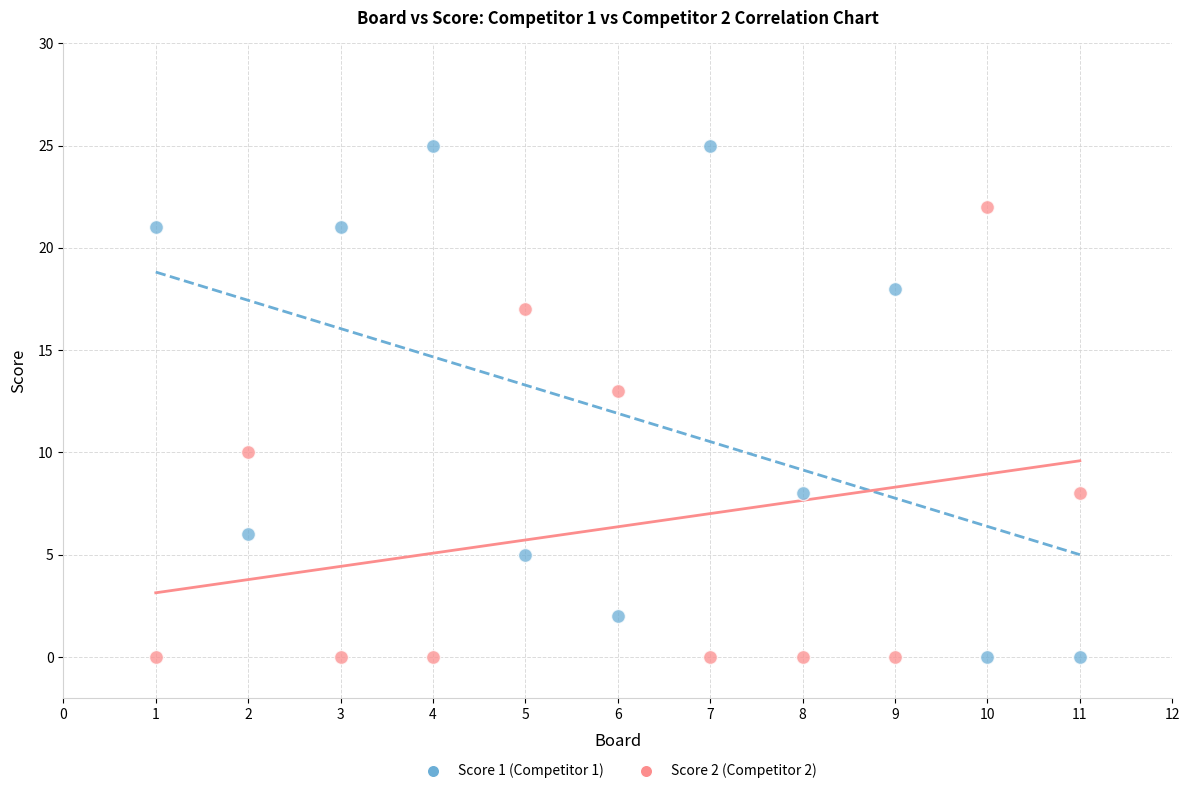

Across all data points, what is the range of X values (max minus min)?

10